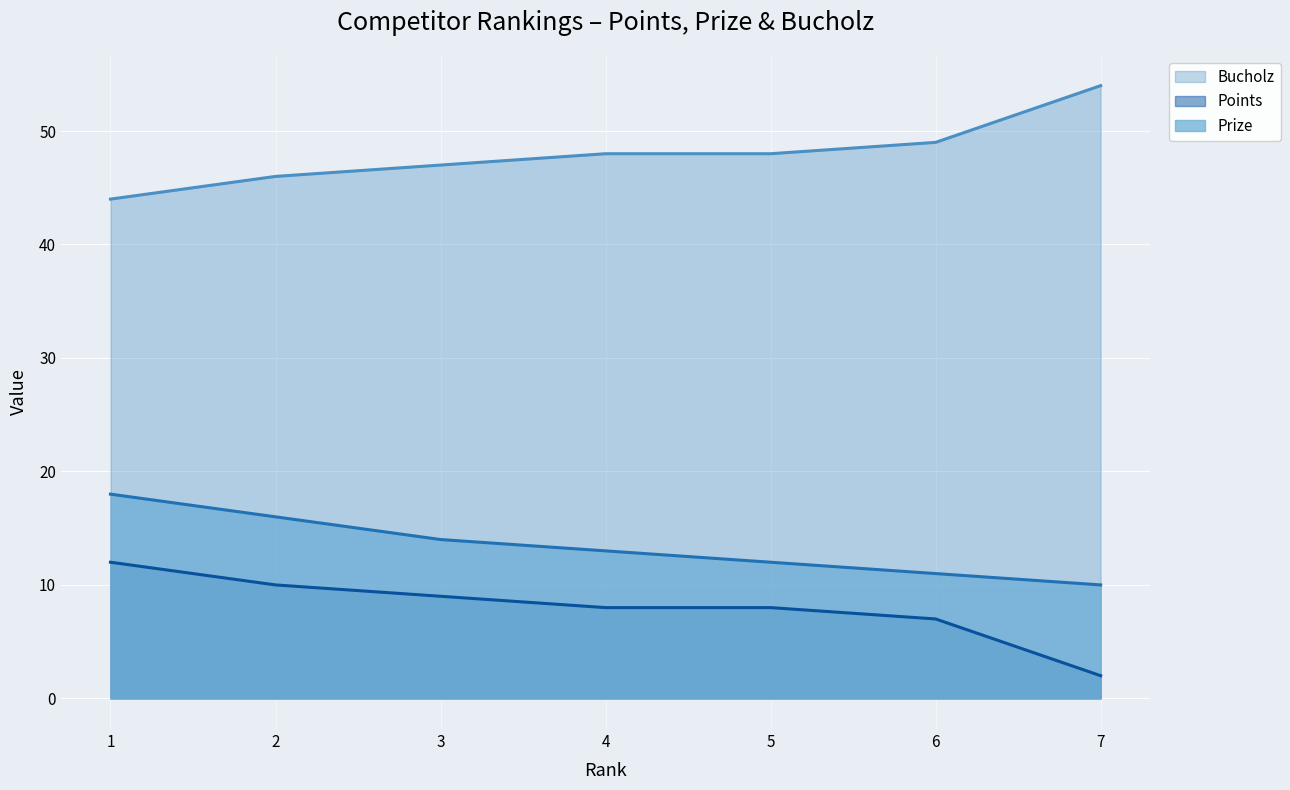

Reading left to right, extract all data points from this chart.

Prize: 1=18	2=16	3=14	4=13	5=12	6=11	7=10
Points: 1=12	2=10	3=9	4=8	5=8	6=7	7=2
Bucholz: 1=44	2=46	3=47	4=48	5=48	6=49	7=54